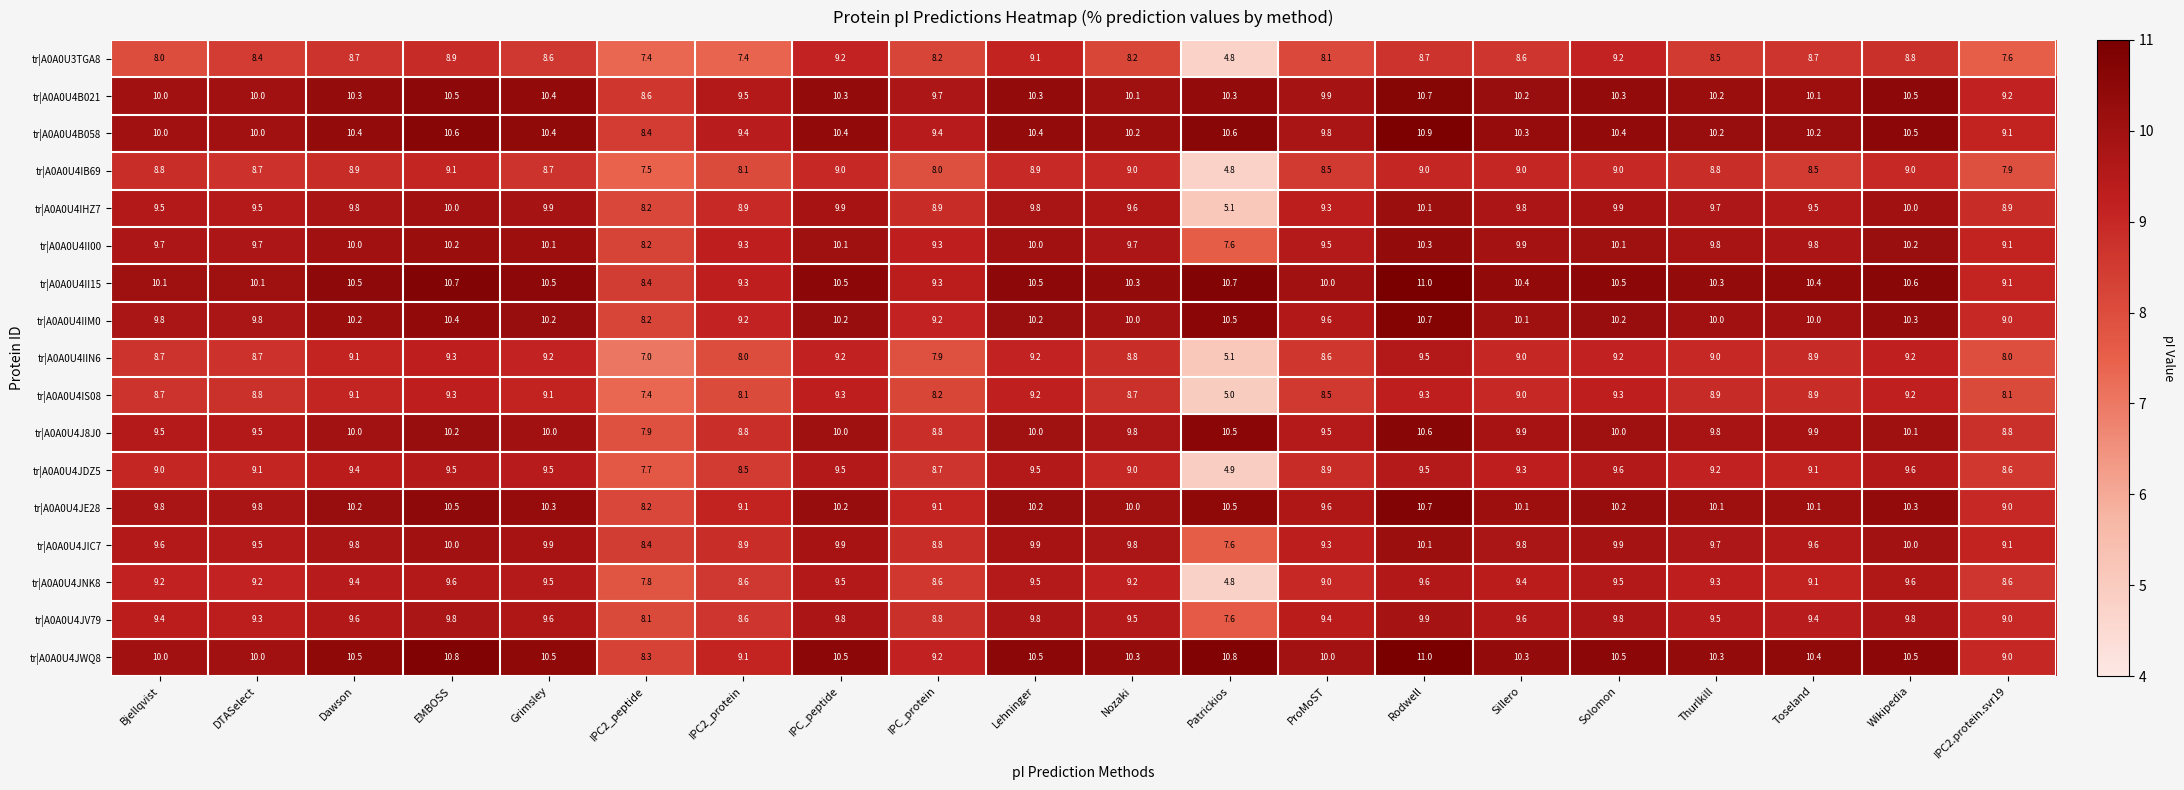

Is it true that tr|A0A0U4JV79 equals 9.8 at Wikipedia?

True